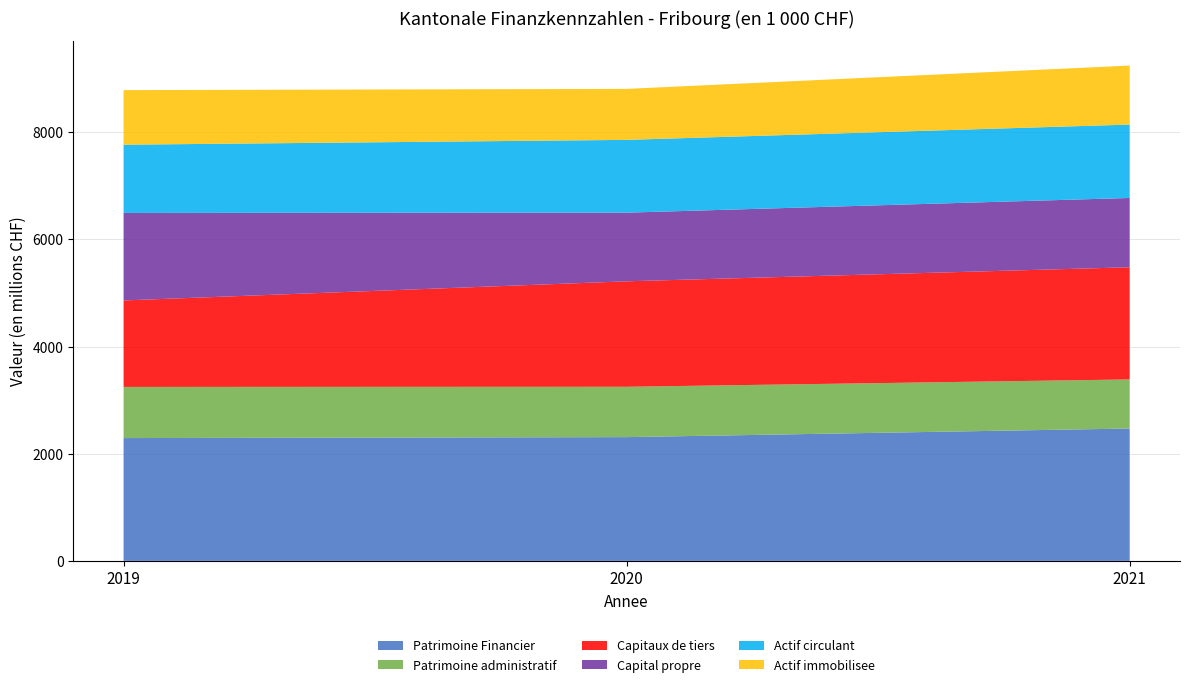

Reading left to right, transcribe all the data shown in this chart.

Patrimoine Financier: 2292164.7	2309976.0	2470651.0
Patrimoine administratif: 954813.9	939680.0	916131.0
Capitaux de tiers: 1613823.8	1968257.0	2093589.0
Capital propre: 1633155.0	1281399.0	1293193.0
Actif circulant: 1273572.9	1358520.0	1369802.0
Actif immobilisee: 1018591.8	951456.0	1100849.0